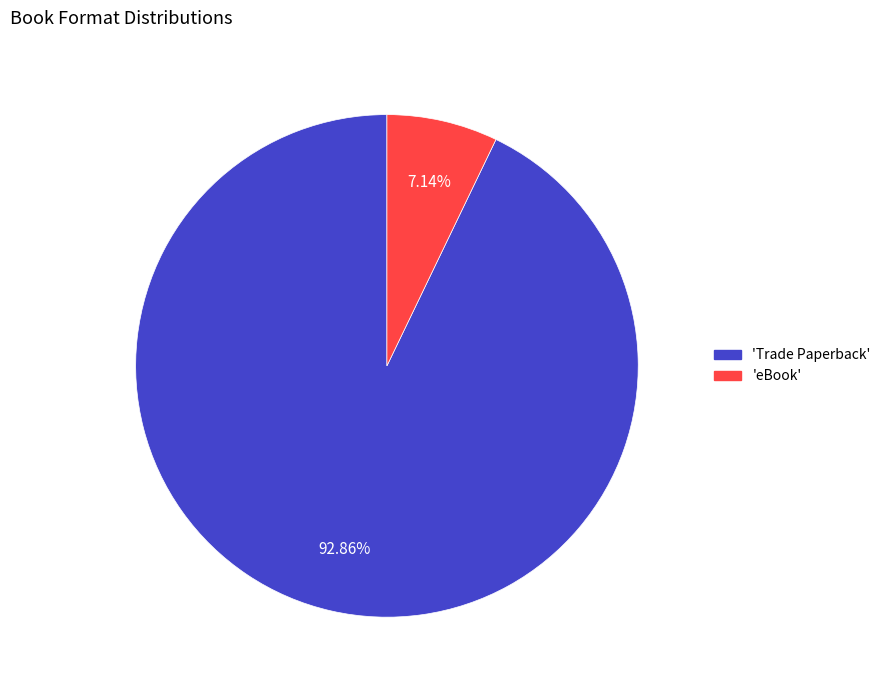

Is there any slice that represents more than half of the pie?

Yes